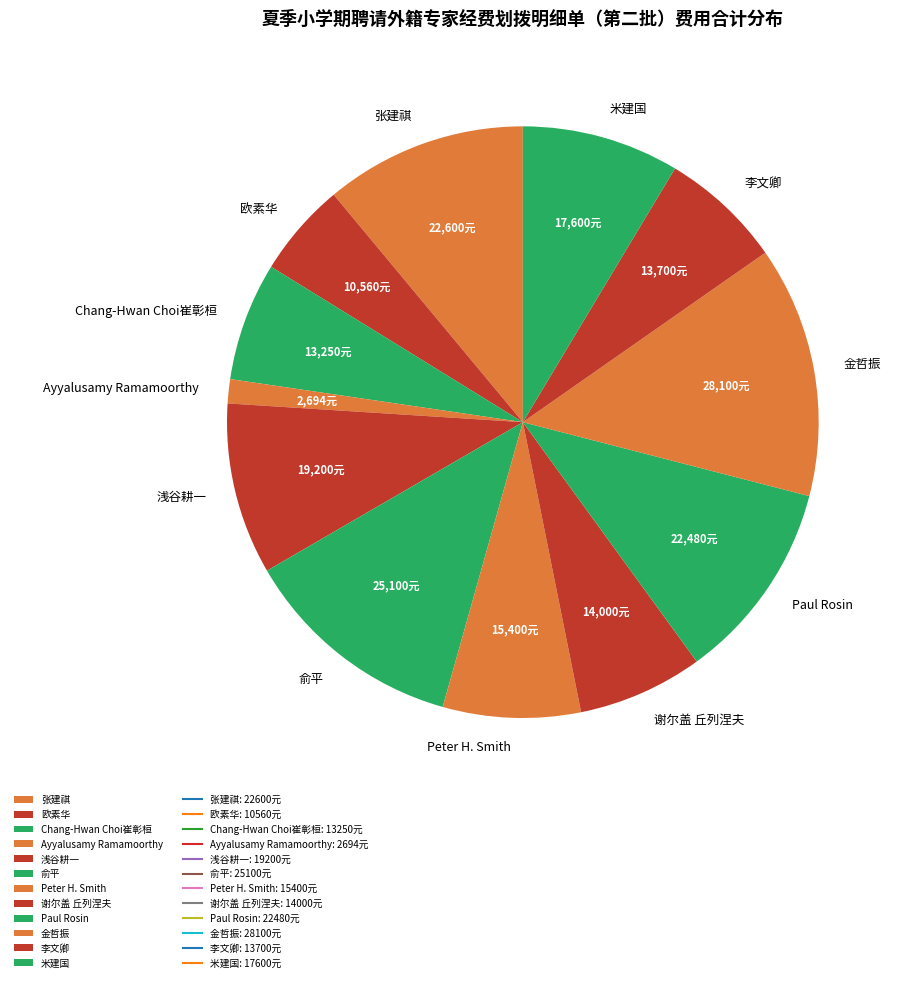

The 米建国 slice represents 3% of the pie. True or false?

False